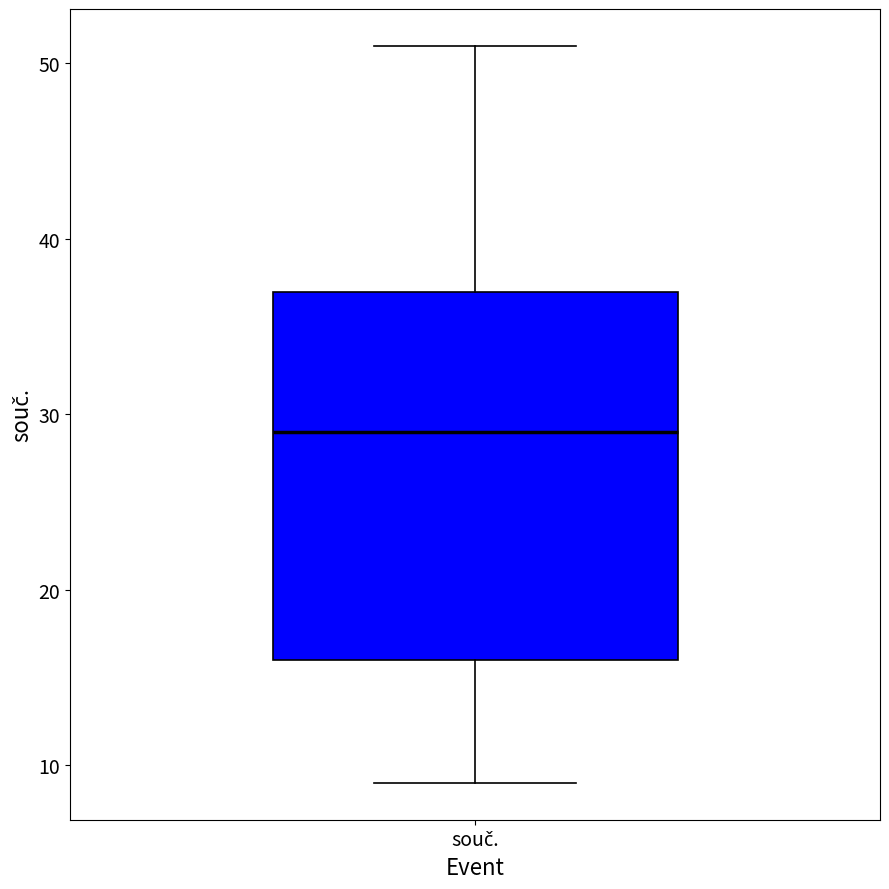

Where does the median line of the box for souč. sit on the y-axis? The values are not printed on the chart, so give them approximately, as read against the axis.

29